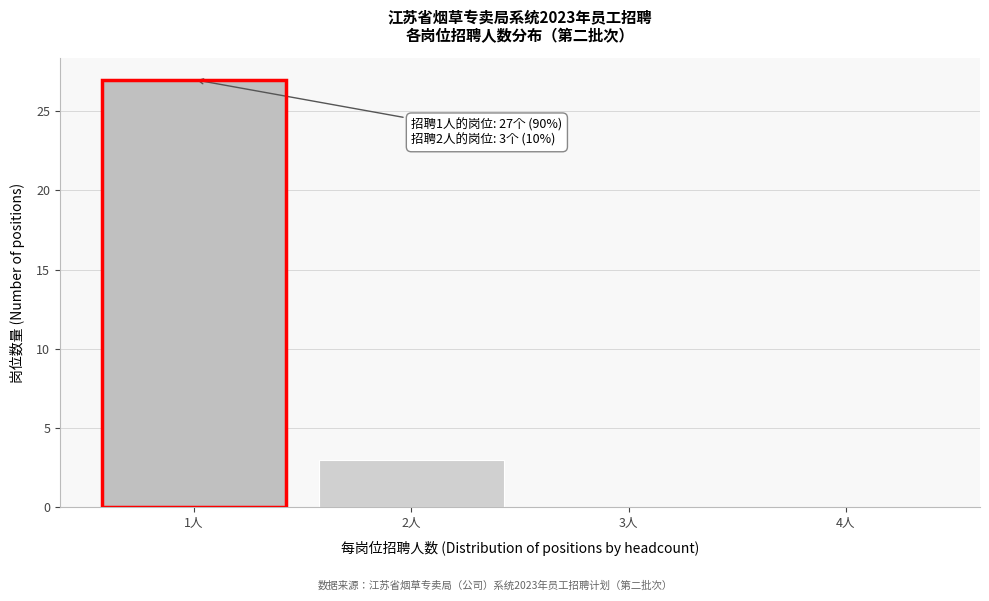

Which range on the x-axis has the tallest bar?

0.5 to 1.5